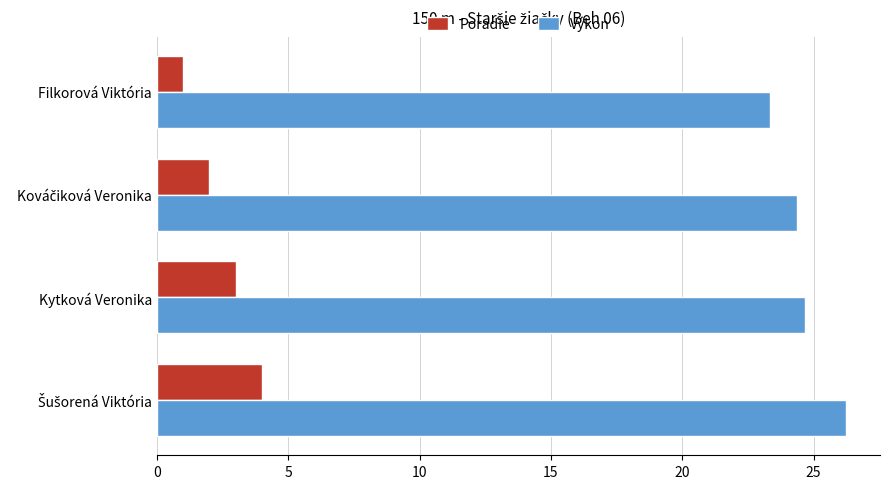

The Poradie series shows 1.6 at Kytková Veronika. True or false?

False